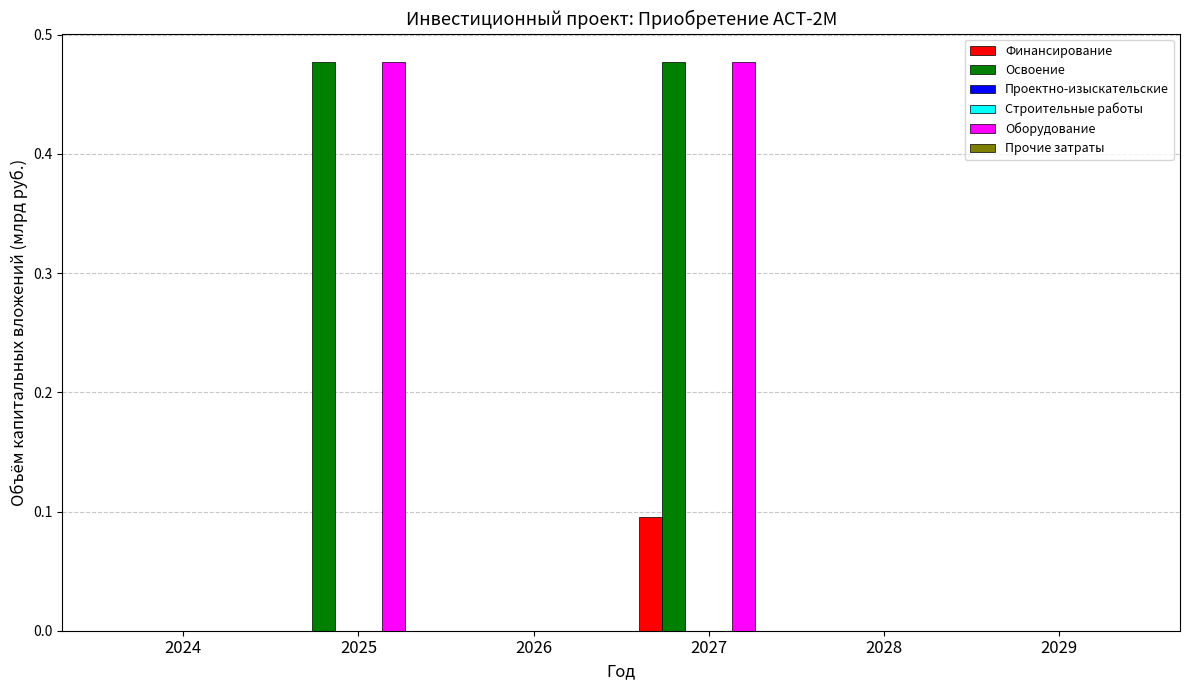

What is the total value across all series at 2027?

1.0